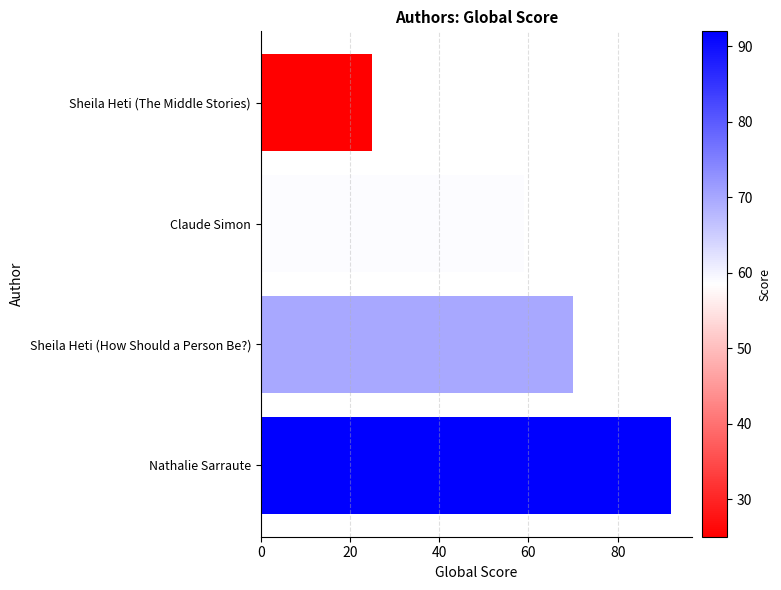

At which label is the value closest to 58?

Claude Simon